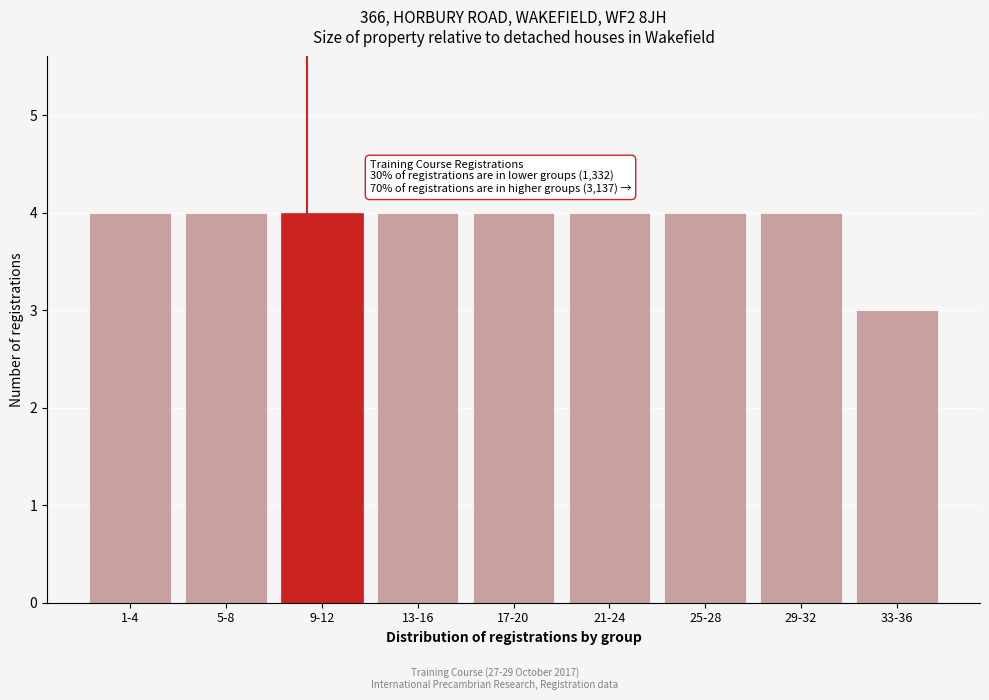

Reading left to right, transcribe all the data shown in this chart.

4	4	4	4	4	4	4	4	3